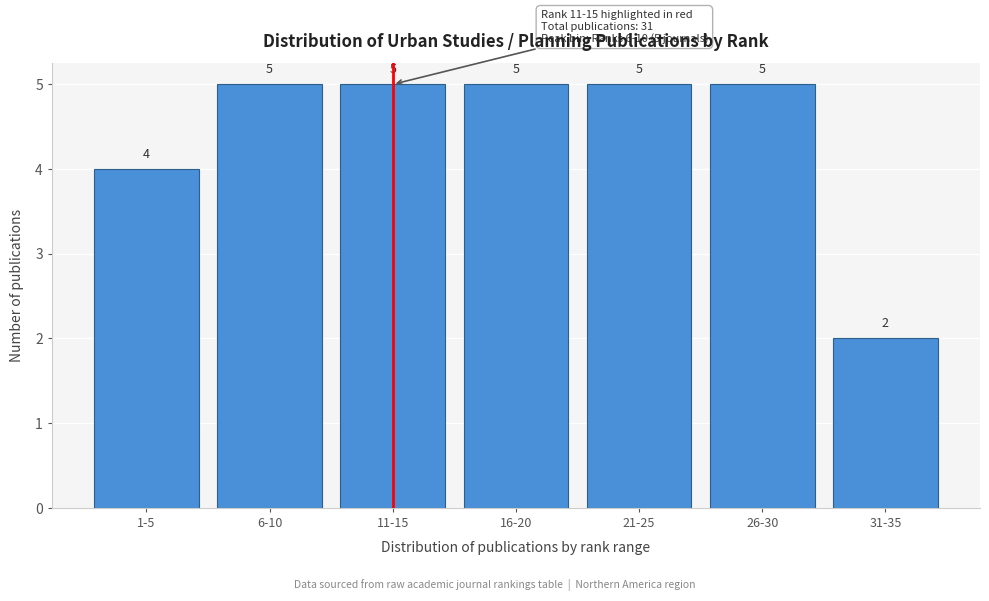

Reading left to right, transcribe all the data shown in this chart.

1-5=4	6-10=5	11-15=5	16-20=5	21-25=5	26-30=5	31-35=2